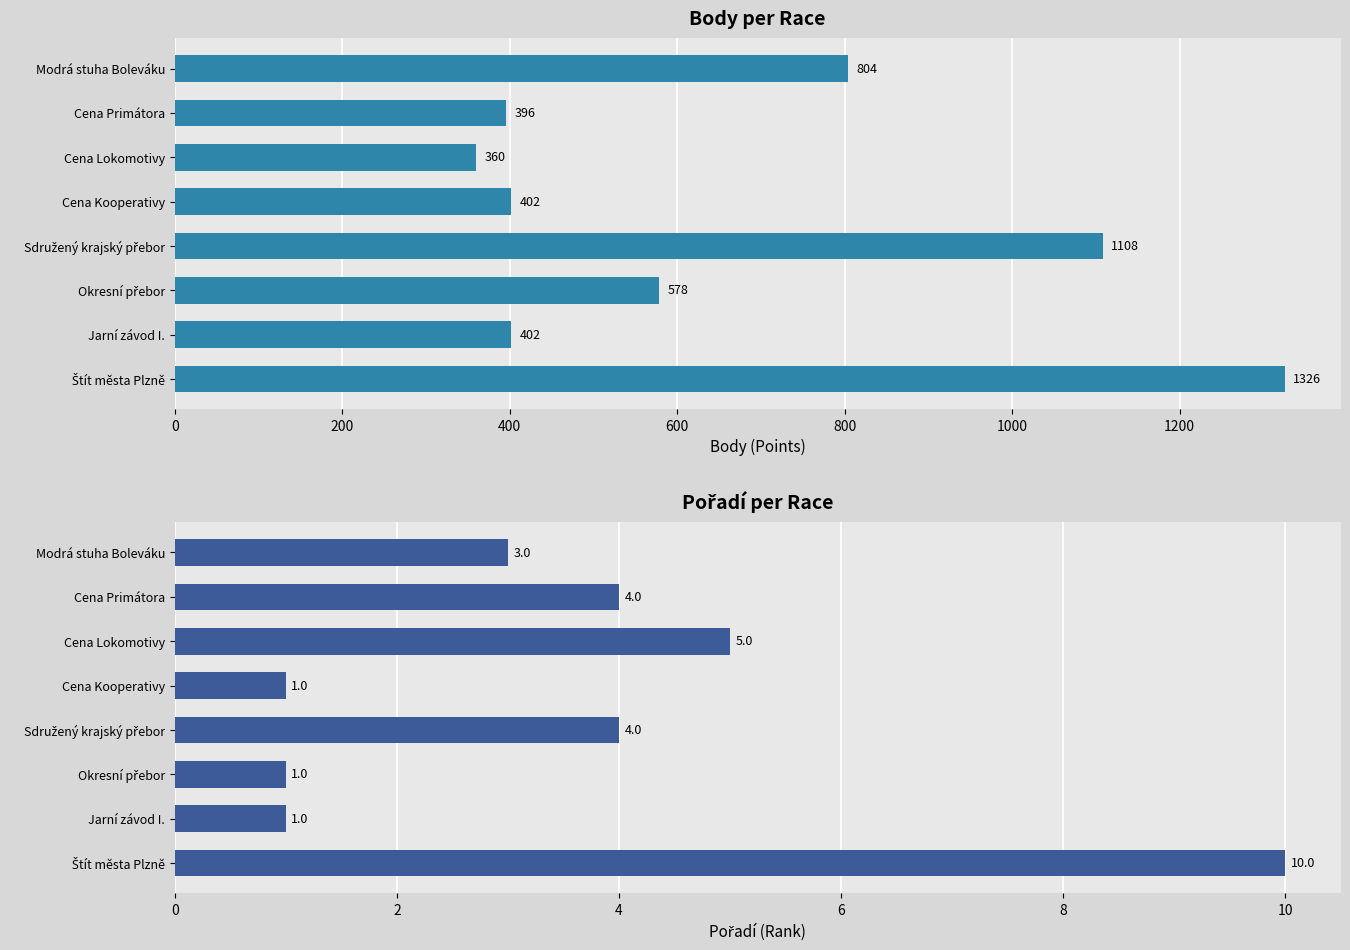

Which series changed the most between 600 and 1200?

Body